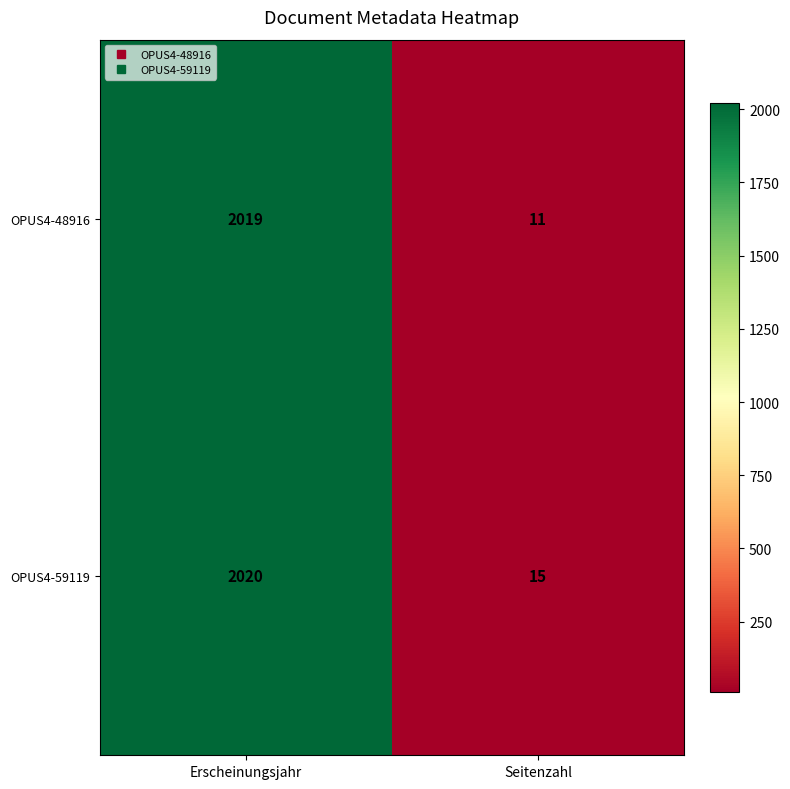

What is the spread (max minus min) of values at Seitenzahl?

4